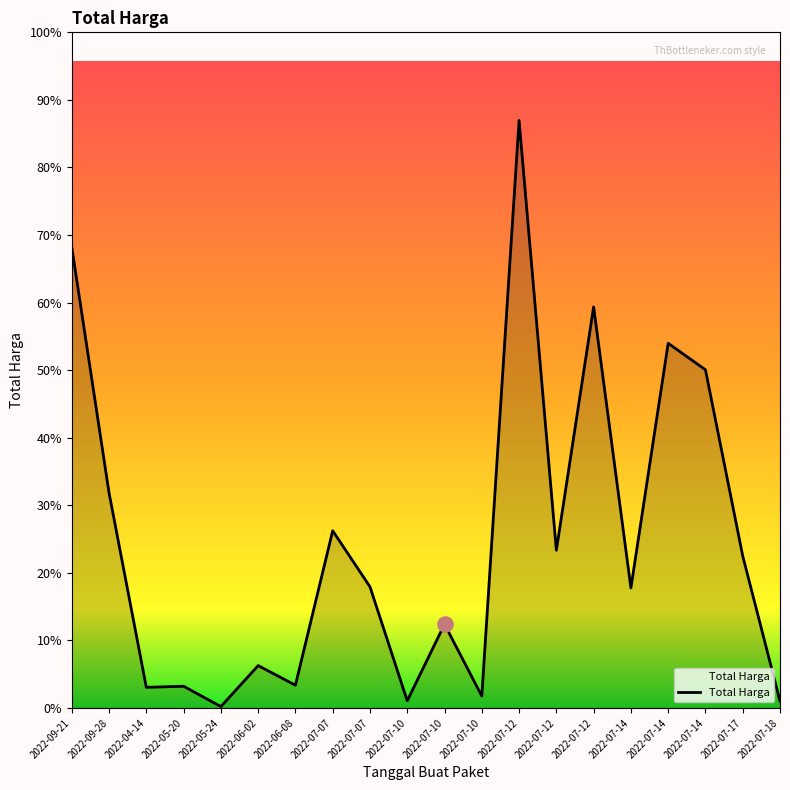

Is this an area chart (filled region under the line)?

Yes